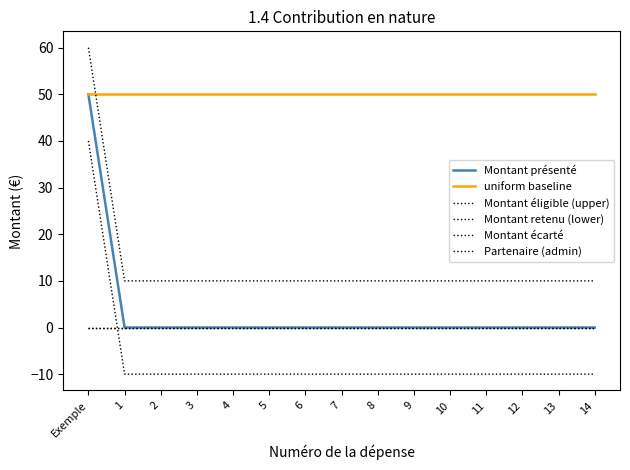

Does the chart display data point markers on the line(s)?

No